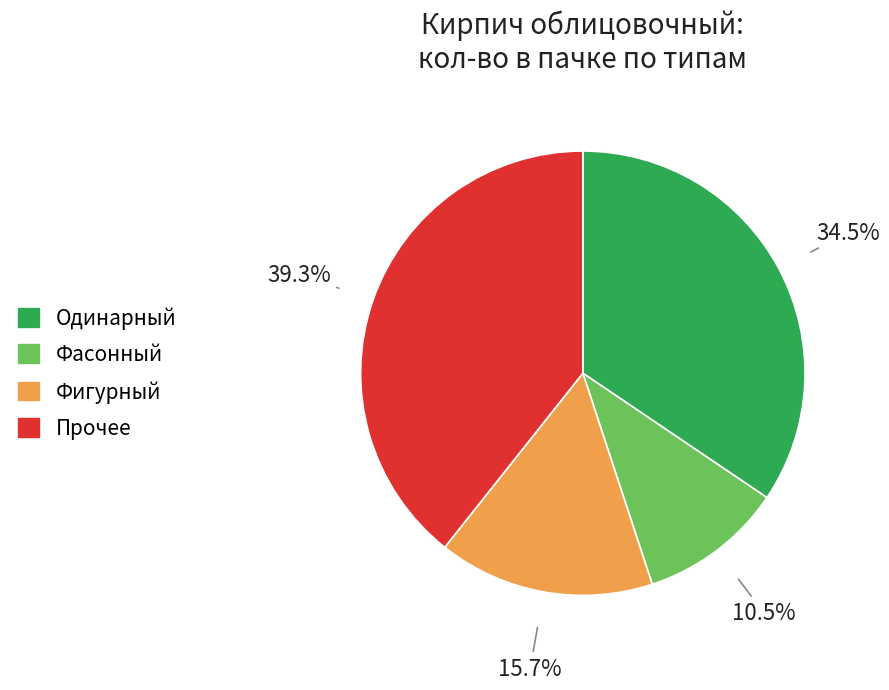

Is there a majority slice in this chart?

No